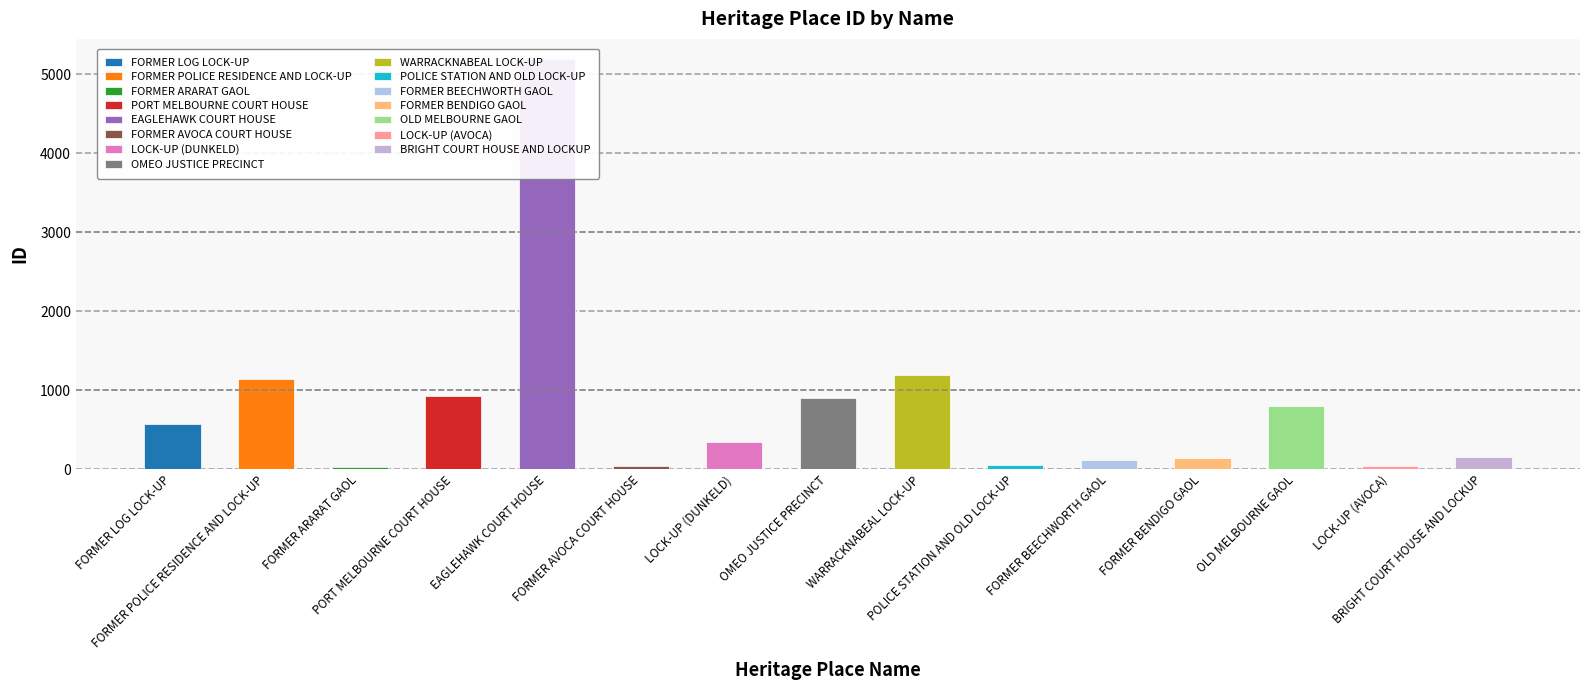

What is the change in value from PORT MELBOURNE COURT HOUSE to WARRACKNABEAL LOCK-UP?

+259